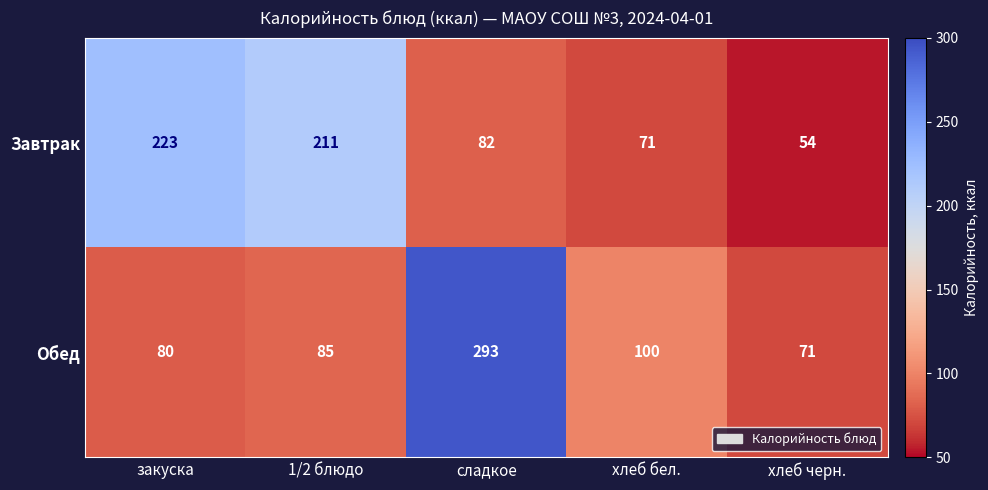

Which series changed the most between сладкое and хлеб бел.?

Обед